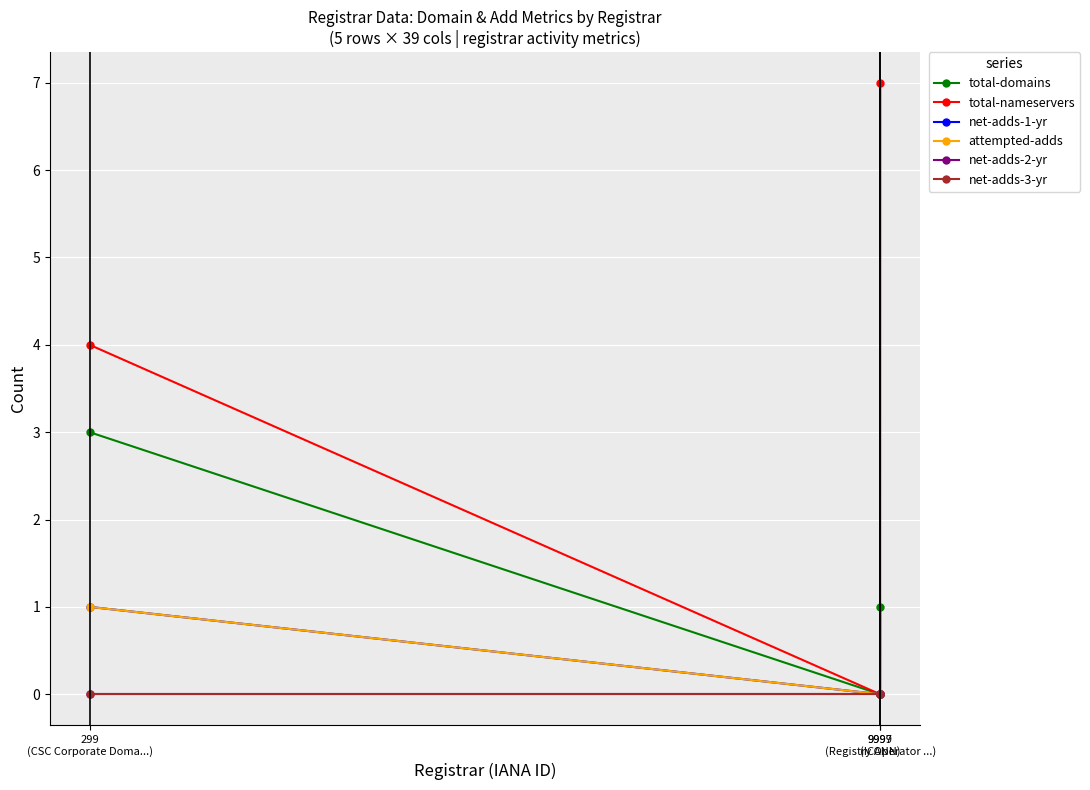

Is this an area chart (filled region under the line)?

No